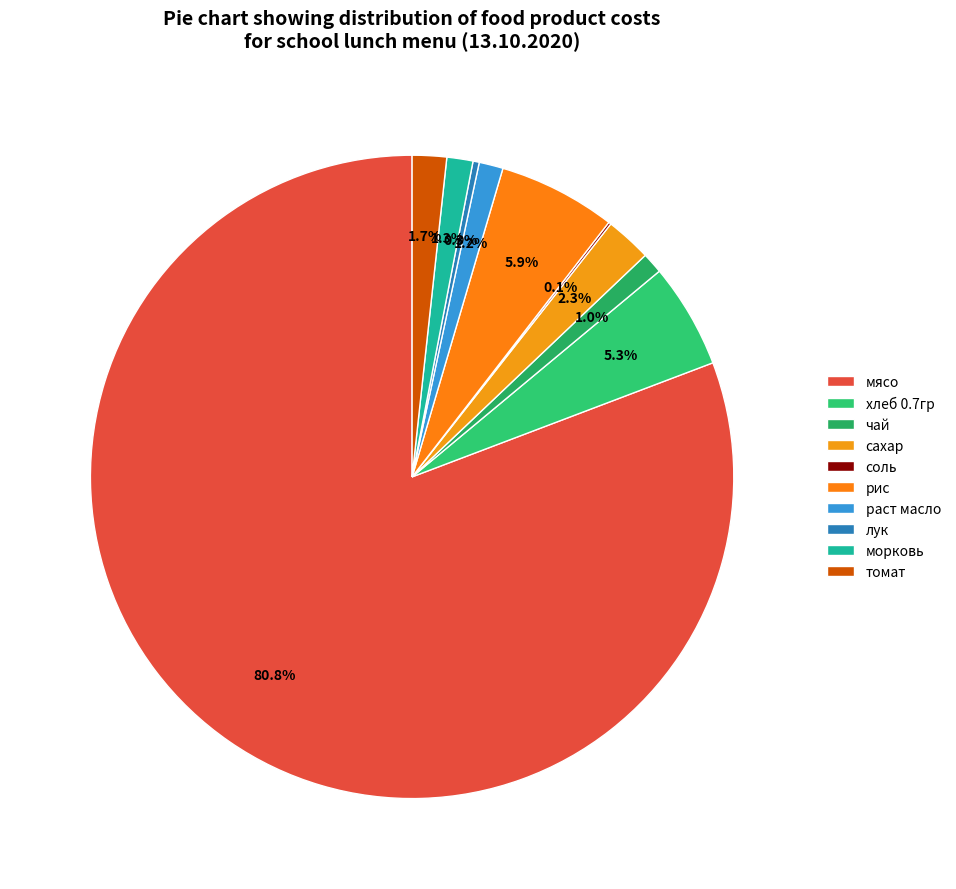

Rank the categories by value from lowest to highest.

соль, лук, чай, раст масло, морковь, томат, сахар, хлеб 0.7гр, рис, мясо